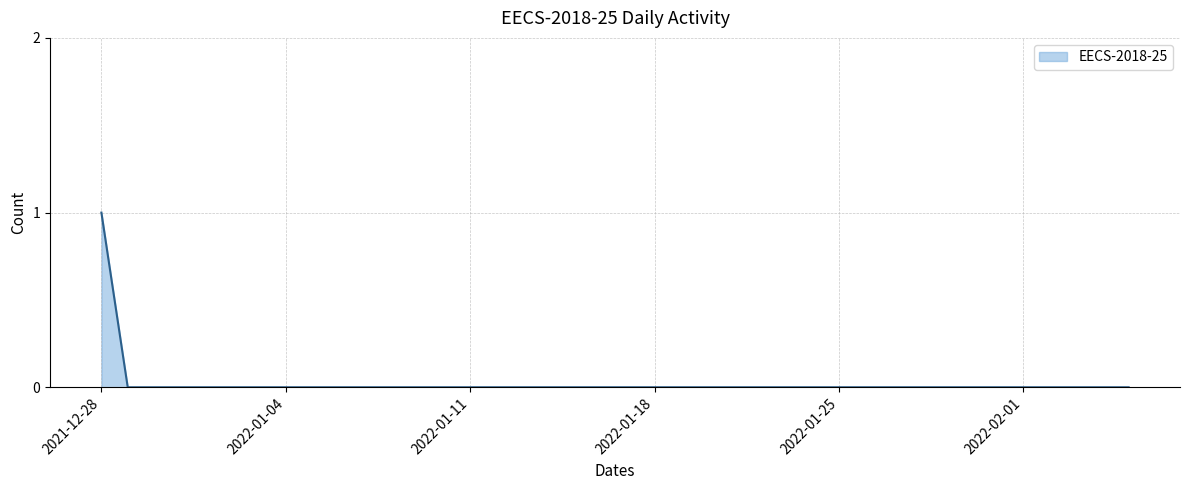

Rank the categories by value from highest to lowest.

2021-12-28, 2021-12-29, 2021-12-30, 2021-12-31, 2022-01-01, 2022-01-02, 2022-01-03, 2022-01-04, 2022-01-05, 2022-01-06, 2022-01-07, 2022-01-08, 2022-01-09, 2022-01-10, 2022-01-11, 2022-01-12, 2022-01-13, 2022-01-14, 2022-01-15, 2022-01-16, 2022-01-17, 2022-01-18, 2022-01-19, 2022-01-20, 2022-01-21, 2022-01-22, 2022-01-23, 2022-01-24, 2022-01-25, 2022-01-26, 2022-01-27, 2022-01-28, 2022-01-29, 2022-01-30, 2022-01-31, 2022-02-01, 2022-02-02, 2022-02-03, 2022-02-04, 2022-02-05